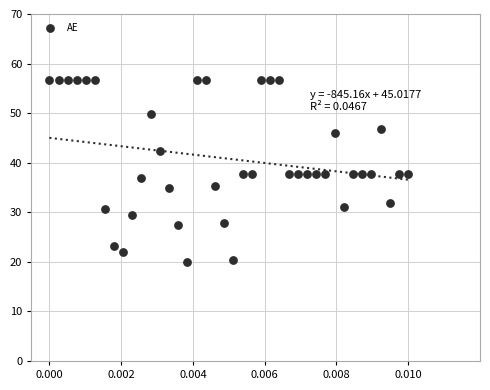

What is the range of Y values (max minus min)?

36.6